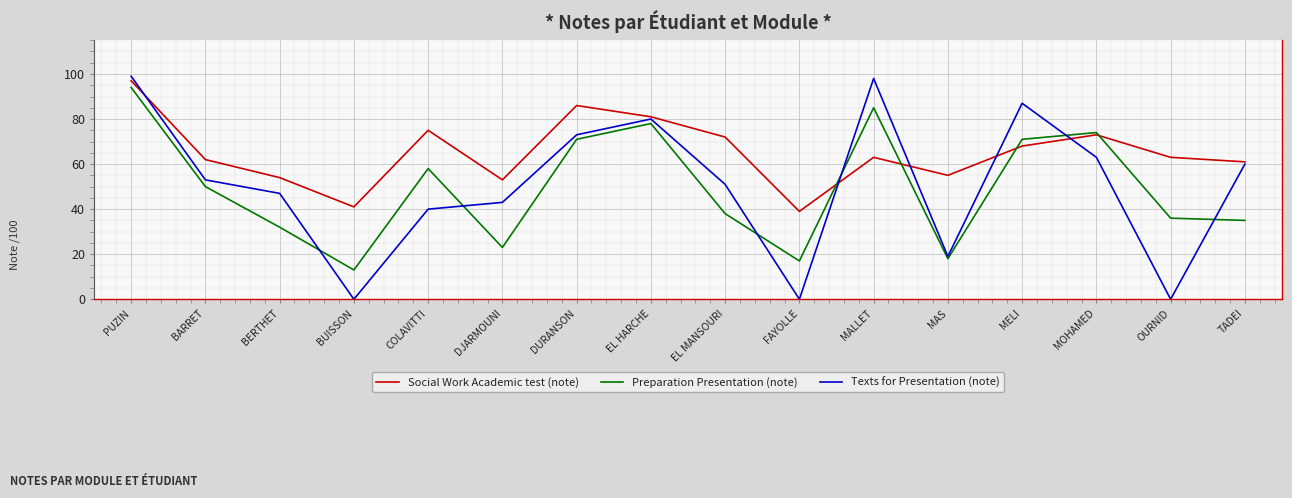

At OURNID, list the series in order from smallest to largest.

Texts for Presentation (note), Preparation Presentation (note), Social Work Academic test (note)